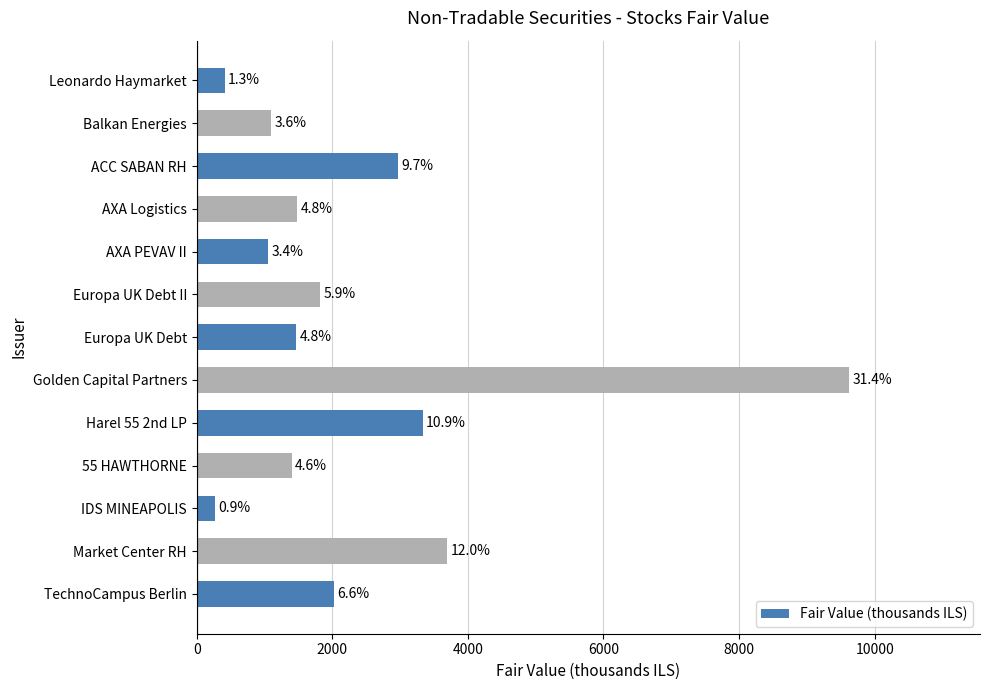

How many bars are there in total?

13